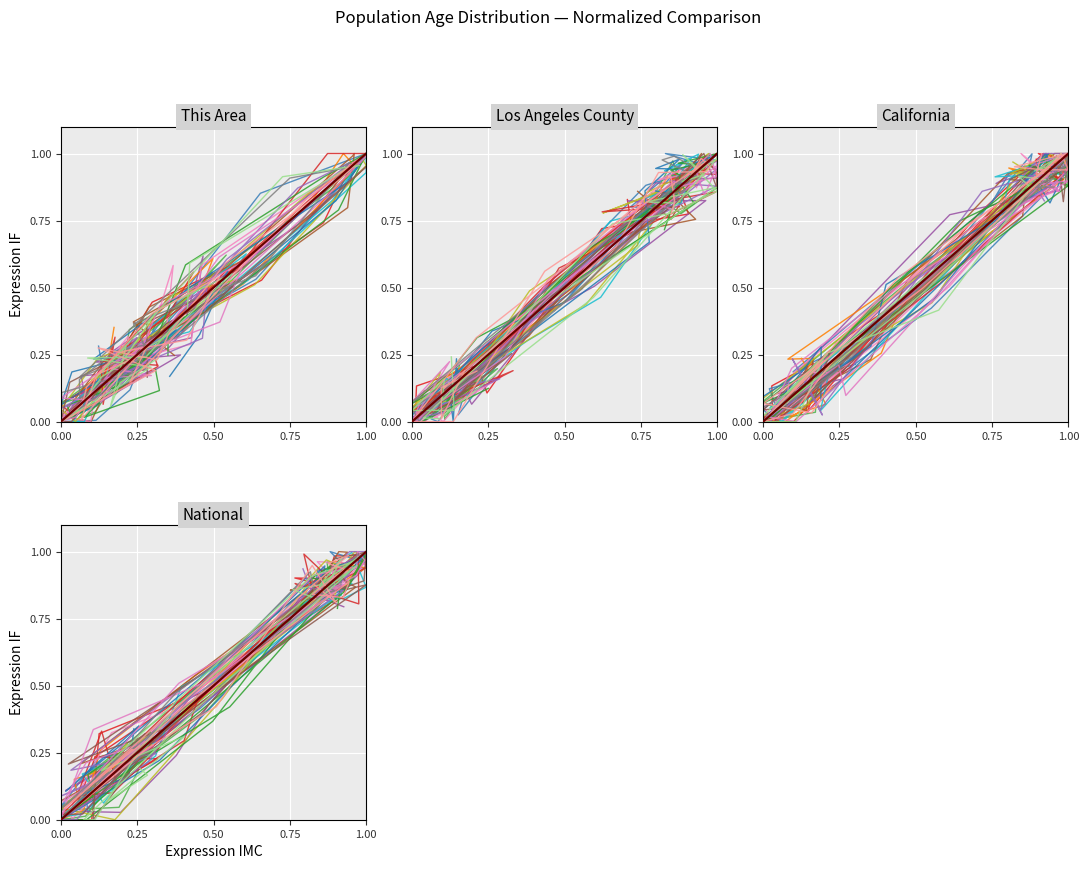

True or false: Los_Angeles has more than 1 interior local peaks.

True